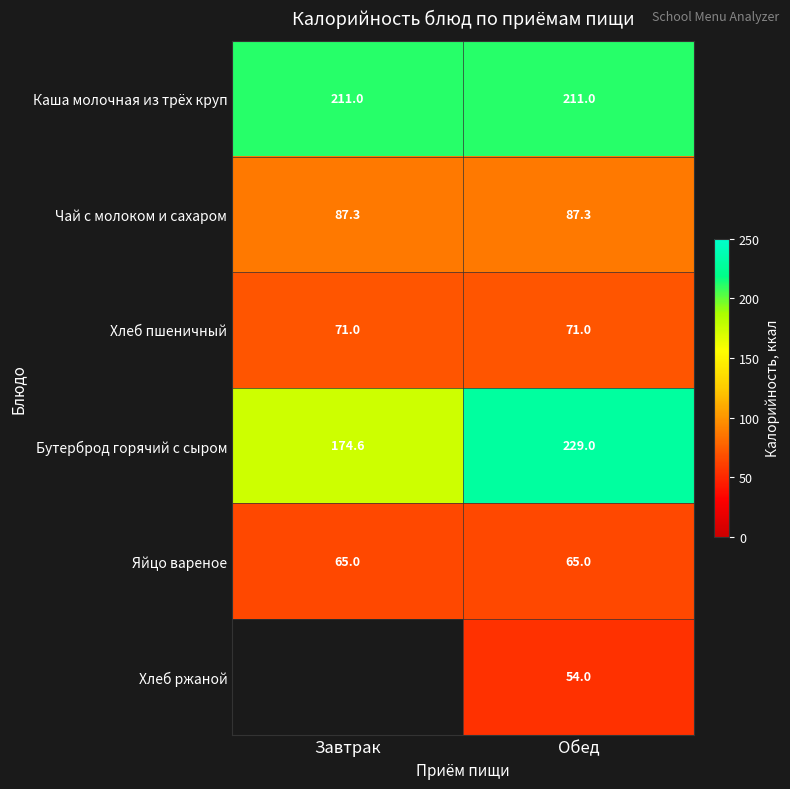

What is the sum of the Чай с молоком и сахаром values at Обед and Завтрак?

174.6